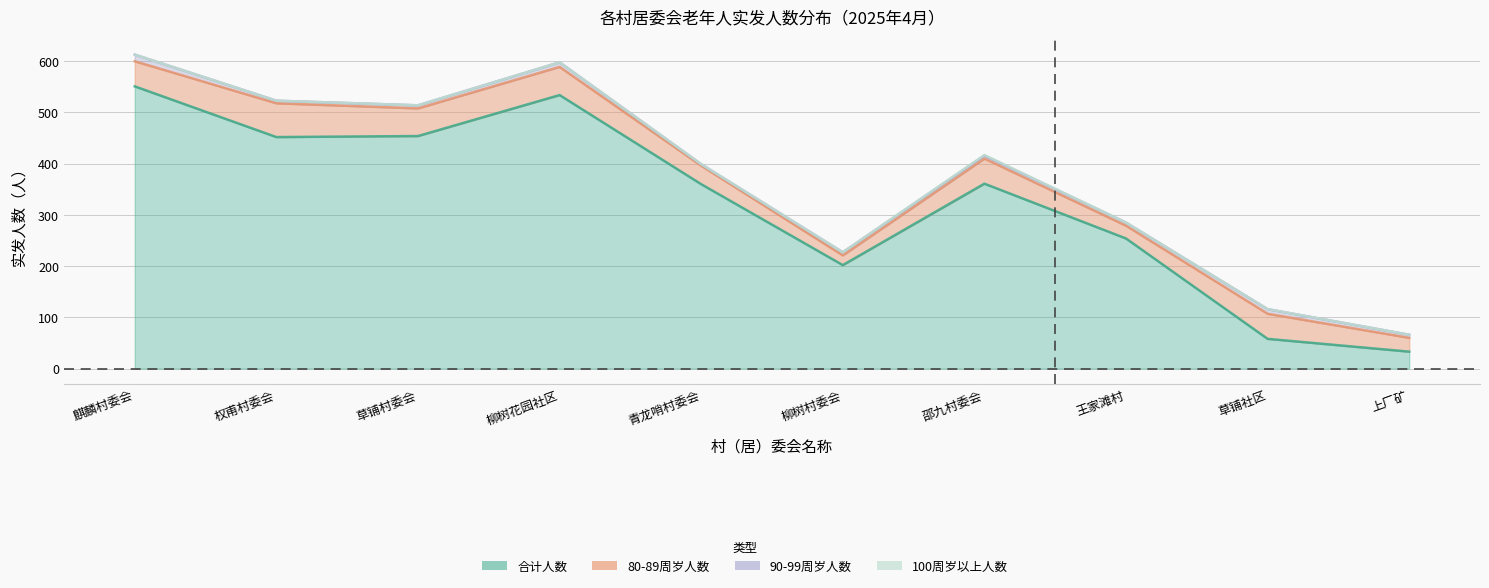

What are all the series names shown in the legend?

合计人数, 80-89周岁人数, 90-99周岁人数, 100周岁以上人数